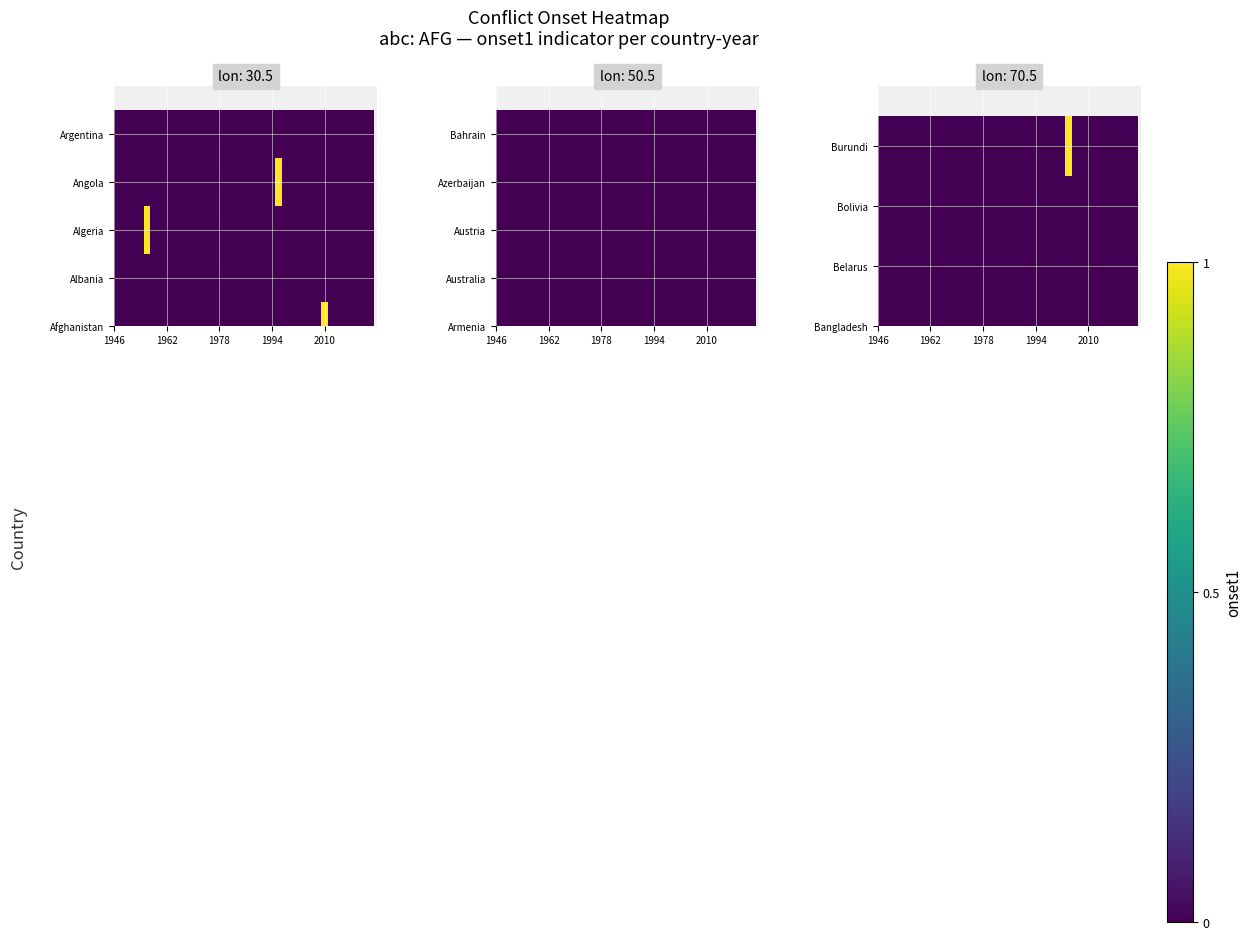

Count the number of categories in the chart.

40